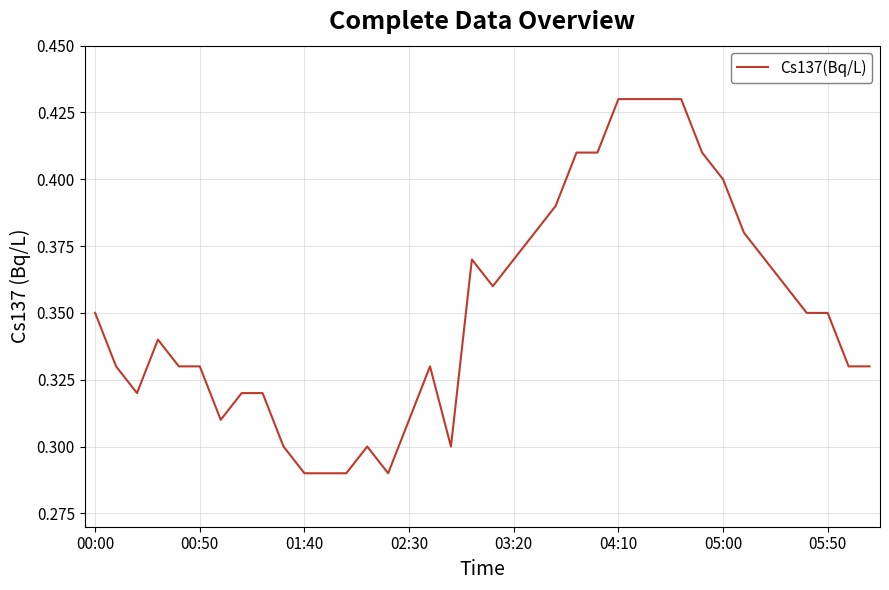

How many interior local valleys (lower than both neighbors) does the data have?

5